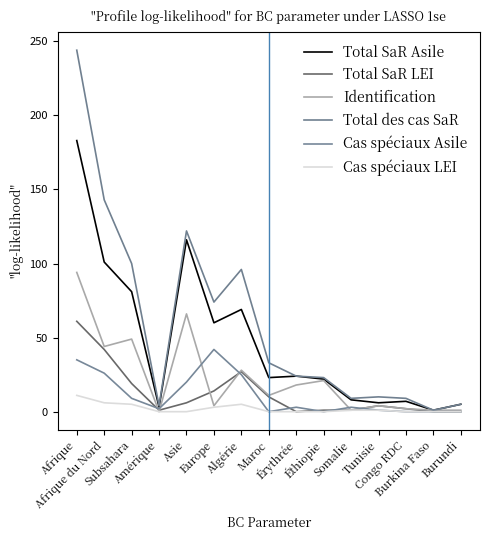

Where is the first local maximum for Total des cas SaR?

Asie